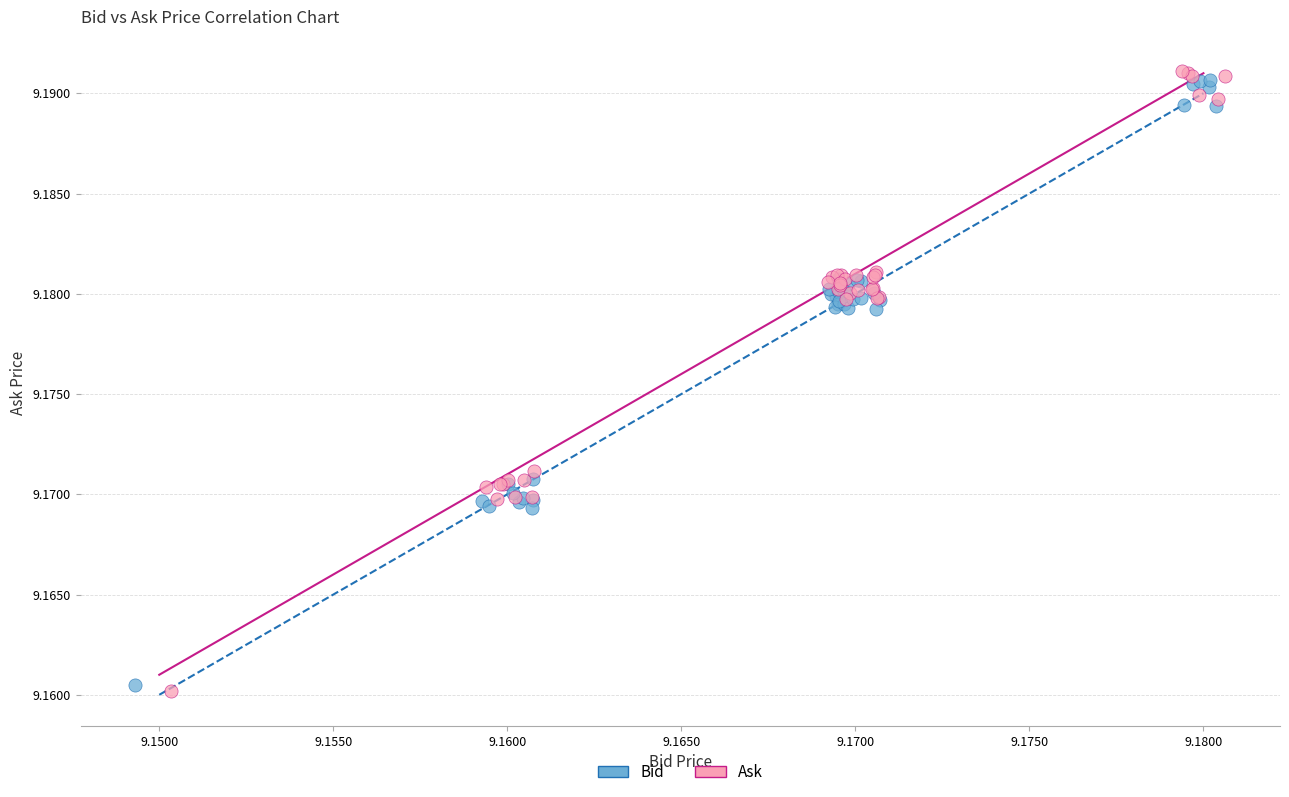

Which series has the largest Y range (max minus min)?

Ask